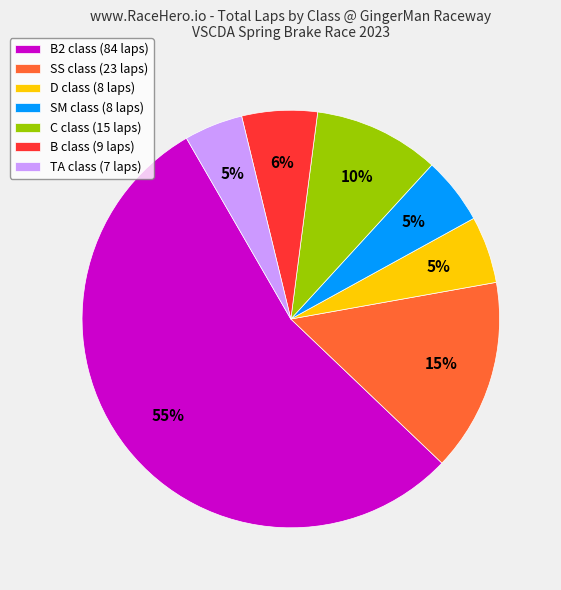

How many segments does this pie chart have?

7